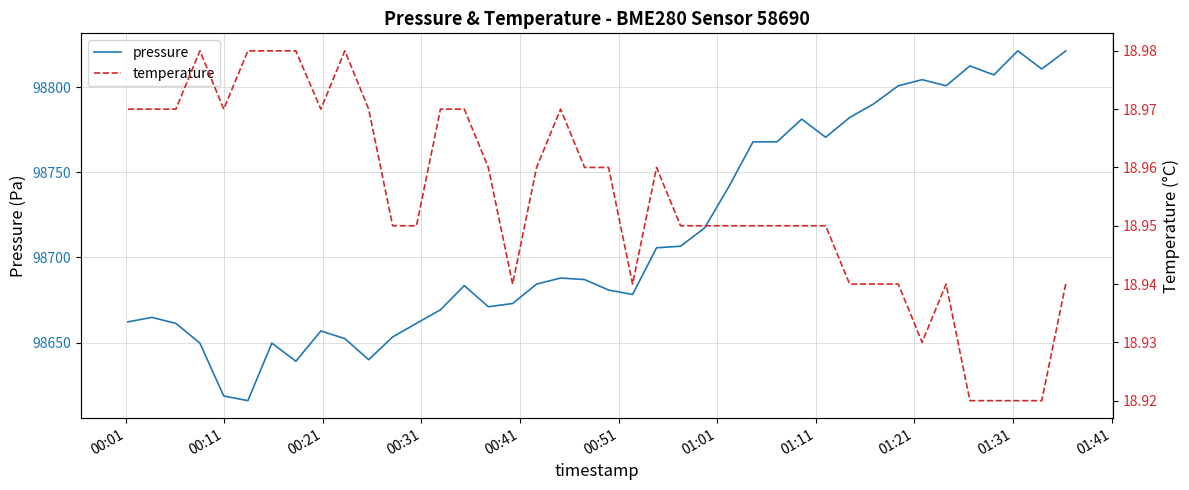

What is the minimum value for pressure?

98615.8